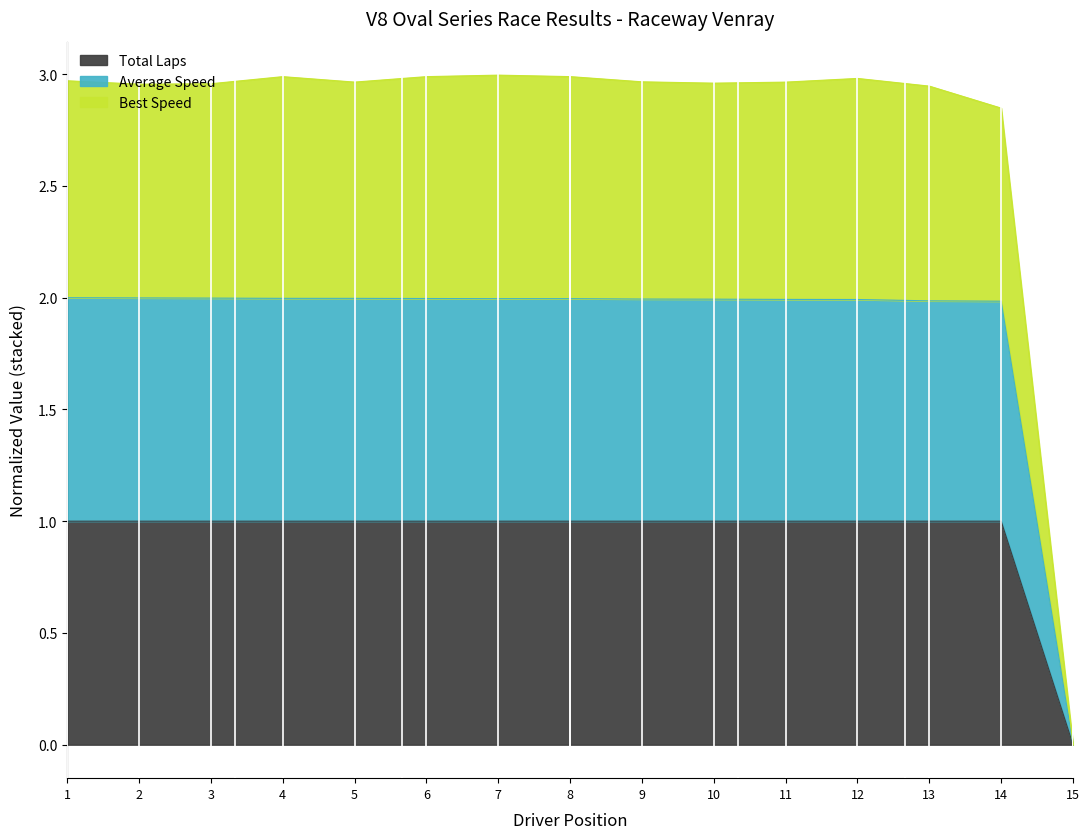

True or false: Best Lap time and Best Speed intersect in this chart.

False